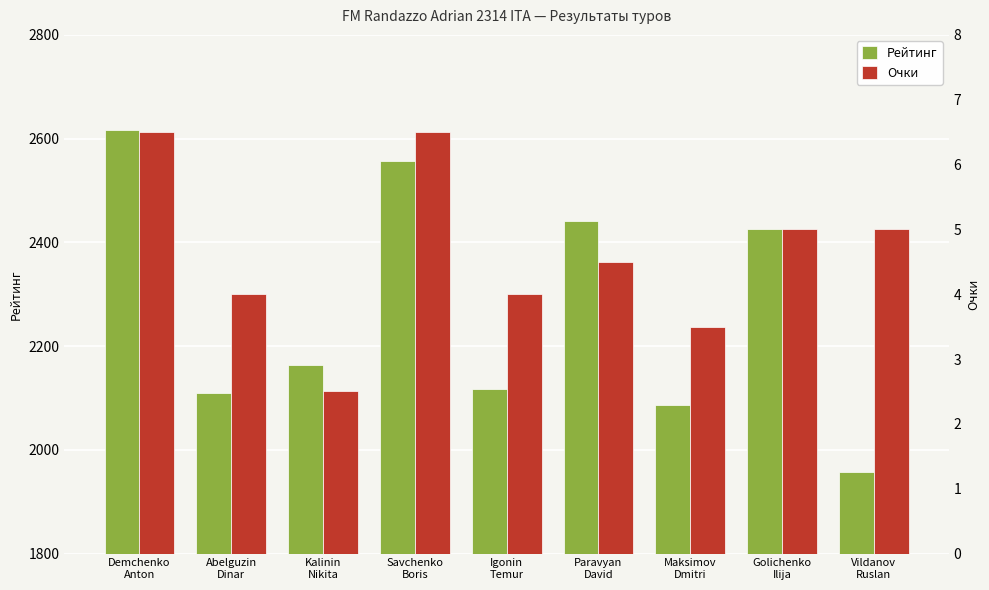

At which label is Рейтинг closest to 2287?

Kalinin
Nikita